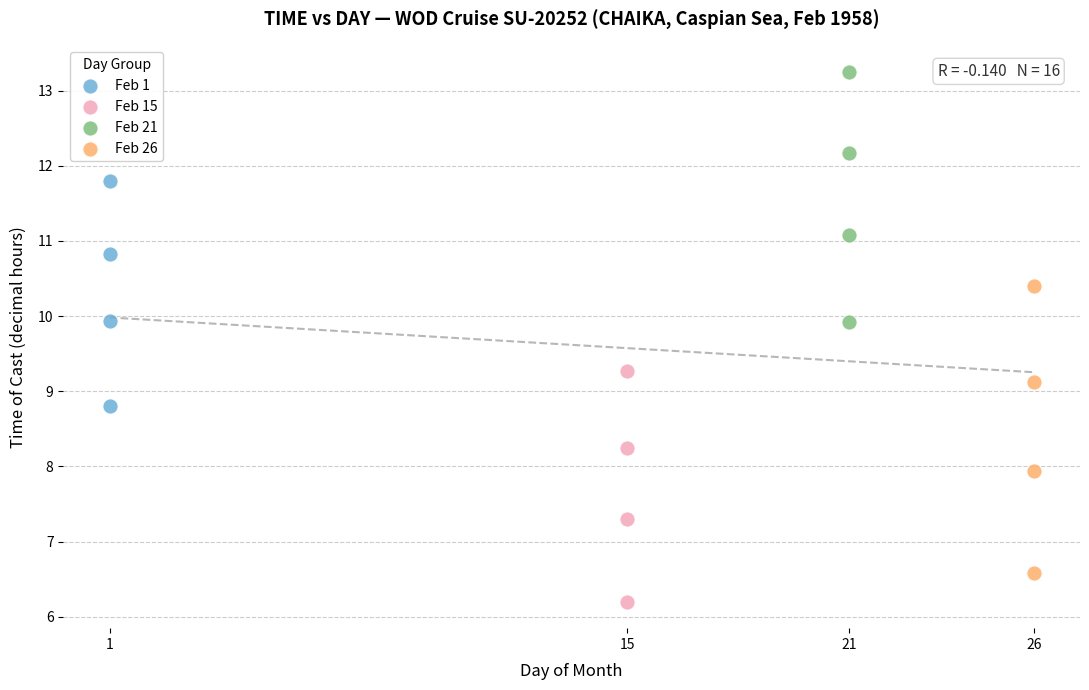

Which series contains the highest Y value?

Feb 21